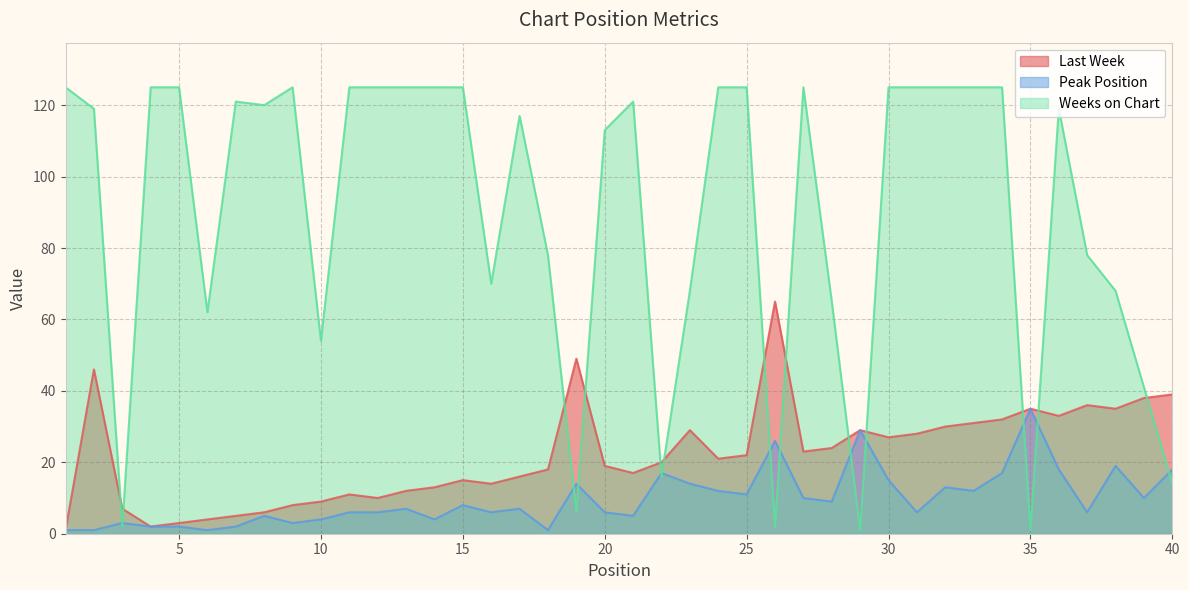

The Weeks on Chart series shows 125 at 4. True or false?

True